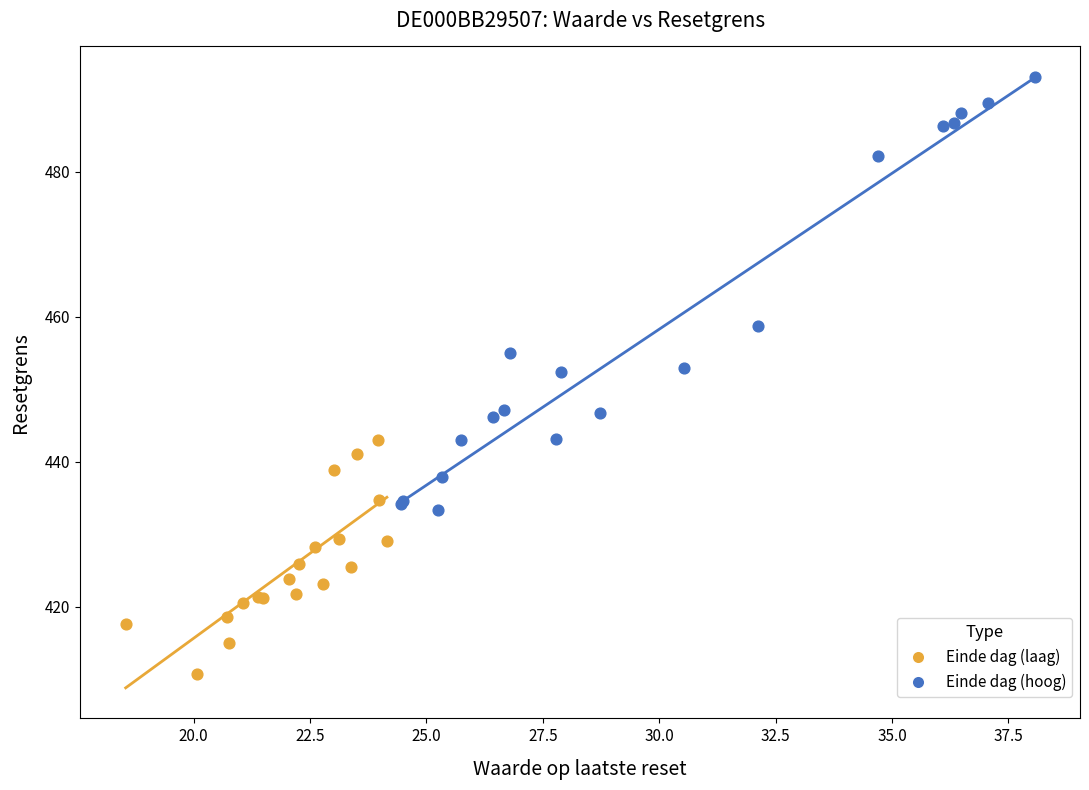

What are all the series names shown in the legend?

Einde dag (laag), Einde dag (hoog)